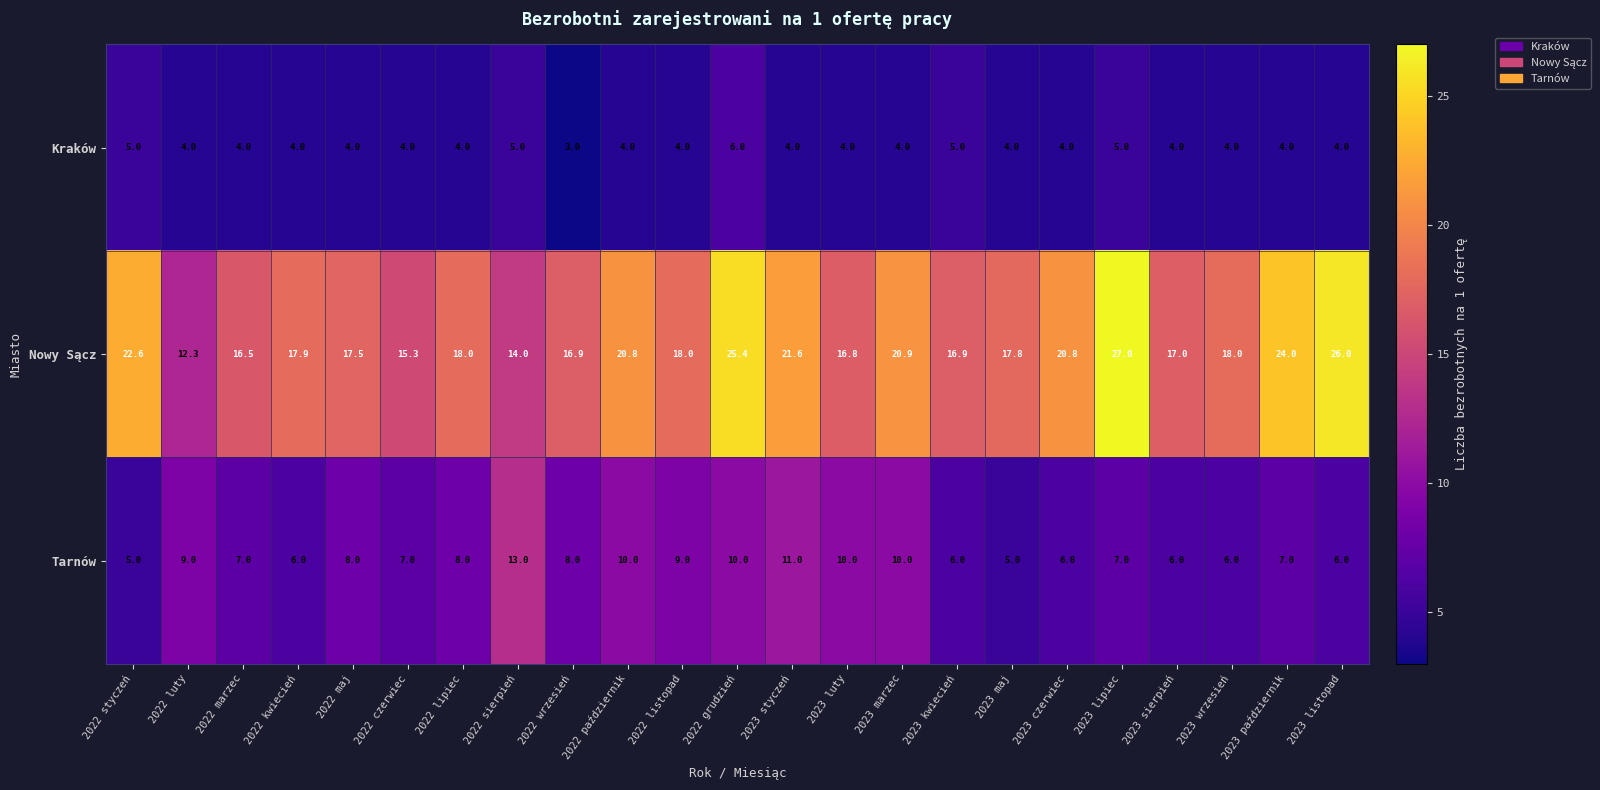

What is the difference between the highest and lowest values at 2023 czerwiec?

16.8